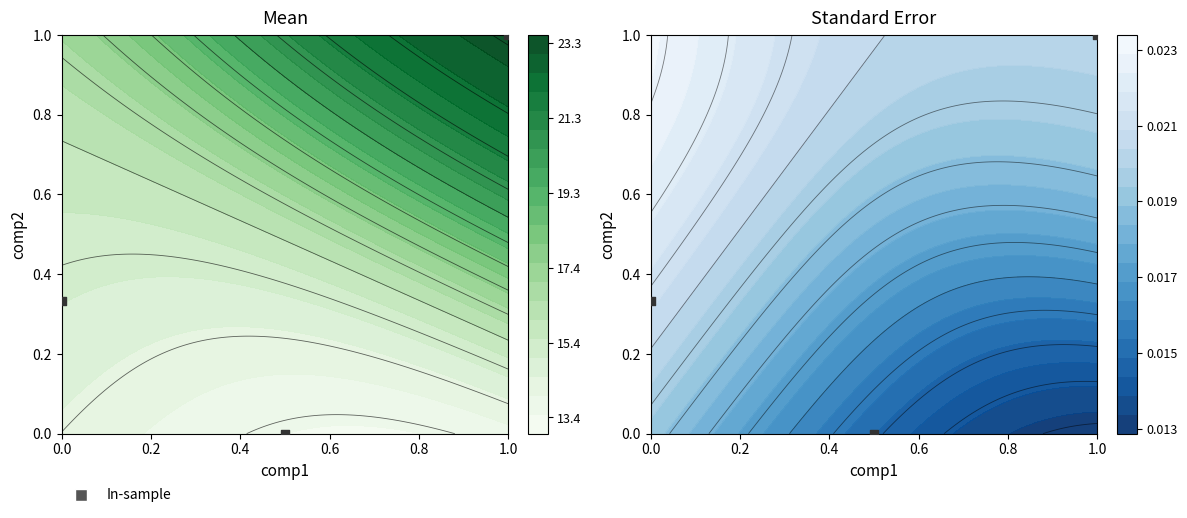

Reading left to right, what are all the values shown in this chart?

0.3	0.0	1.0